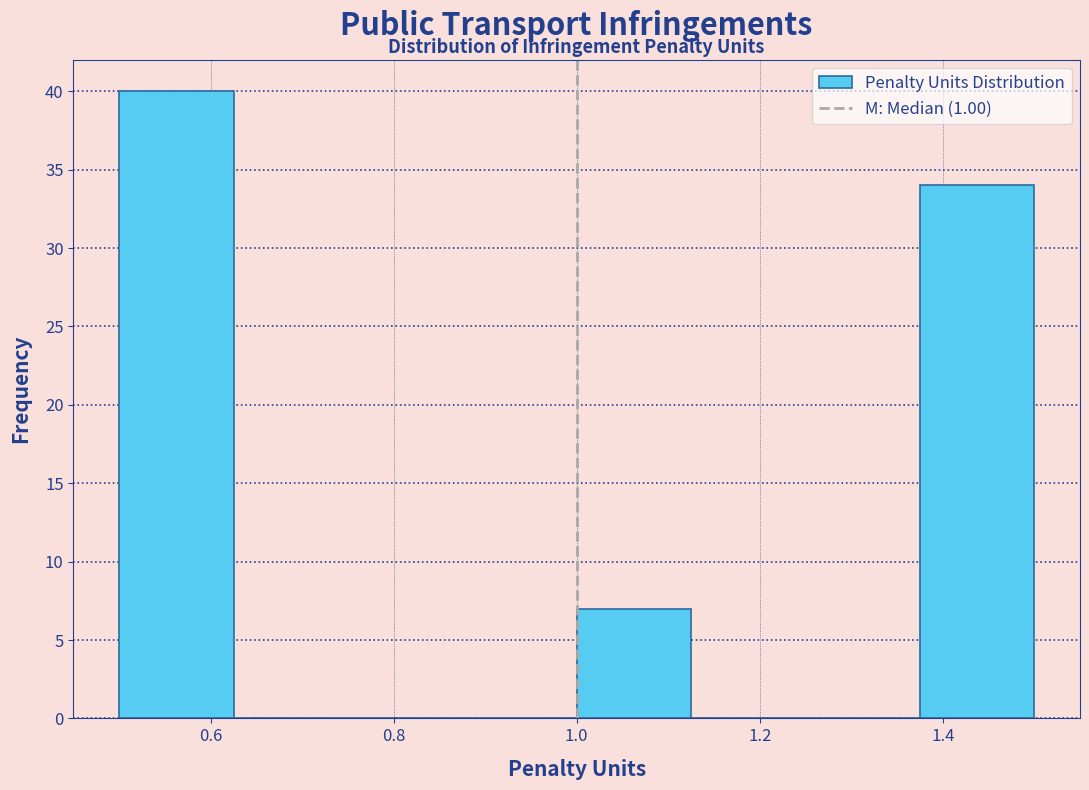

Reading left to right, list every bar in this chart as the range it spans on the x-axis followed by its height. Neither the bar edges nor the heights are printed on the chart, so give them approximately, as read against the axes.

0.500 to 0.625: 40
0.625 to 0.750: 0
0.750 to 0.875: 0
0.875 to 1.000: 0
1.000 to 1.125: 7
1.125 to 1.250: 0
1.250 to 1.375: 0
1.375 to 1.500: 34